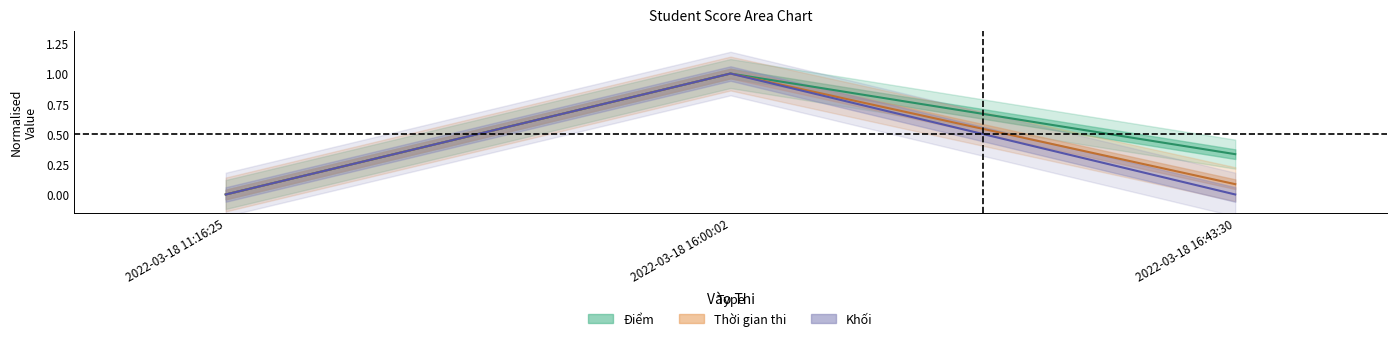

How many values in Khối are above zero?

1